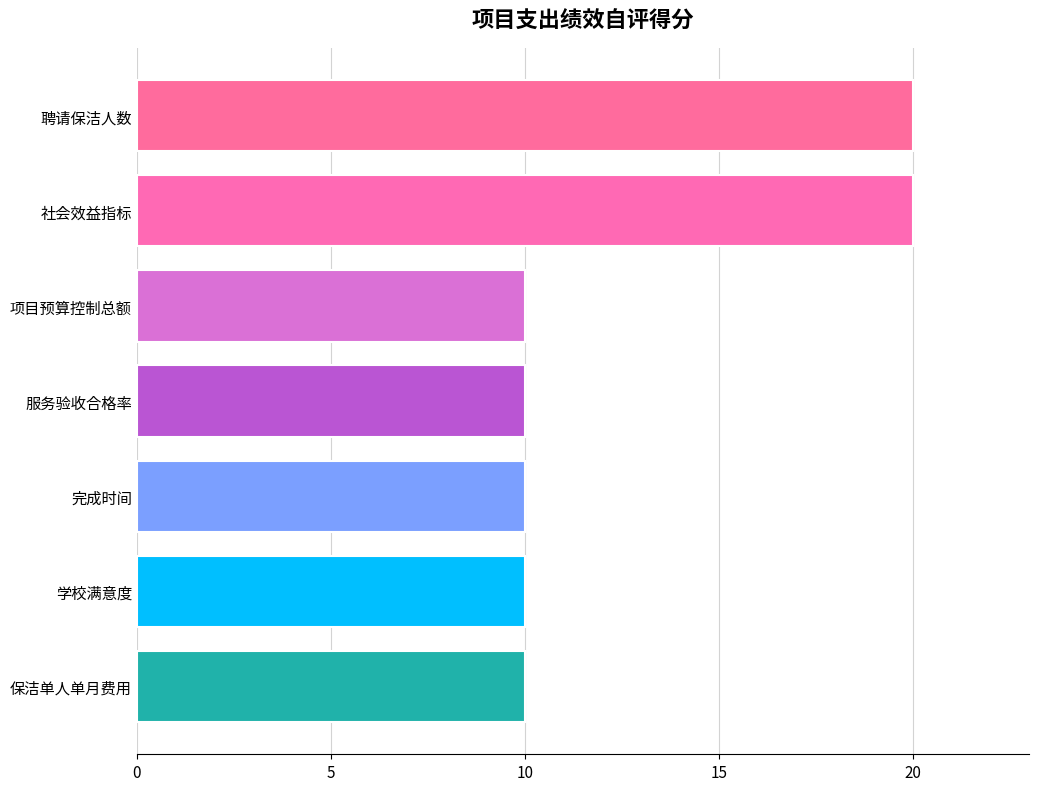

What is the greatest value displayed?

20